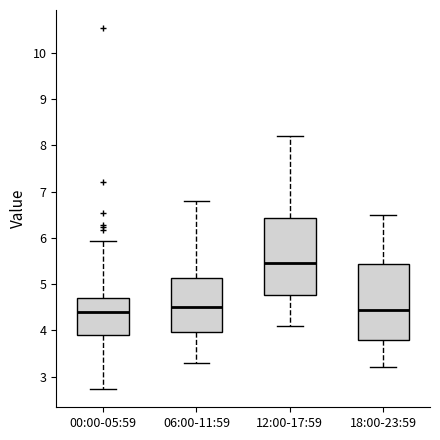

Reading left to right, read every box against the y-axis: the position of its median line, the range the box covers, and the ends of its whiskers. The values are not printed on the chart, so give them approximately, as read against the axis.

00:00-05:59: median 4.4, box 3.9 to 4.7, whiskers 2.7 to 5.9
06:00-11:59: median 4.5, box 4.0 to 5.1, whiskers 3.3 to 6.8
12:00-17:59: median 5.5, box 4.8 to 6.4, whiskers 4.1 to 8.2
18:00-23:59: median 4.5, box 3.8 to 5.4, whiskers 3.2 to 6.5